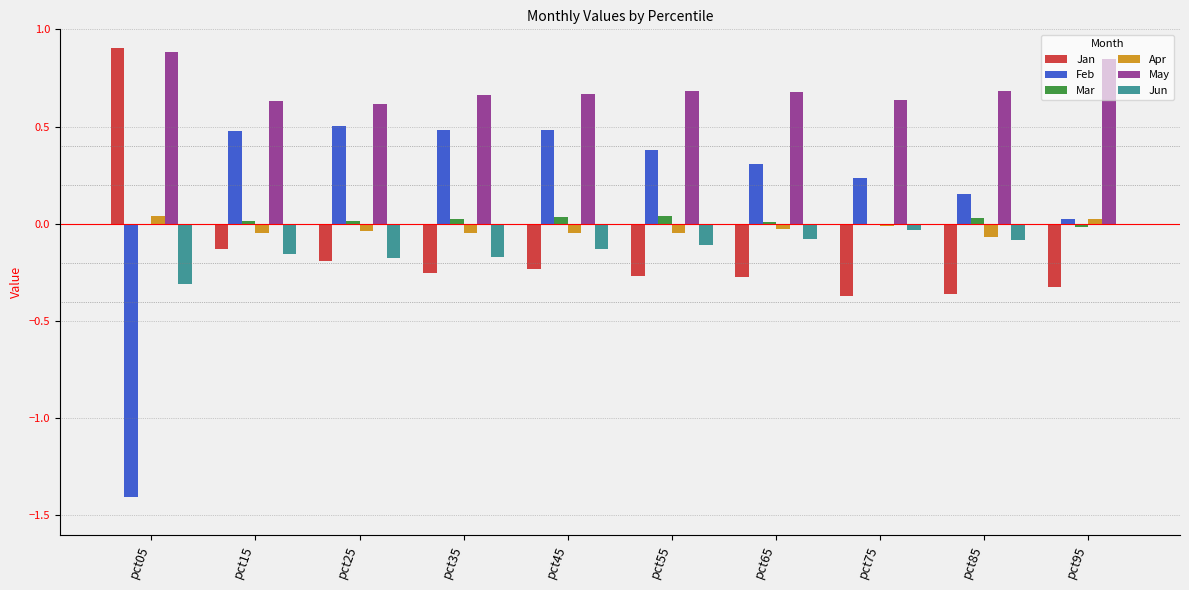

Which series has the largest total across all categories?

May